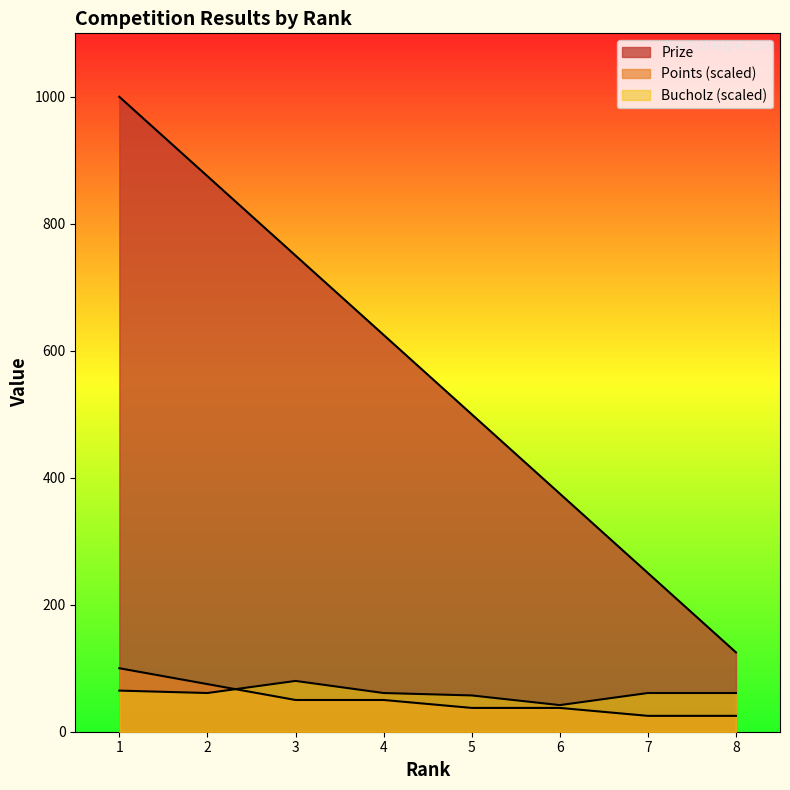

At which label does Bucholz first exceed 60?

1